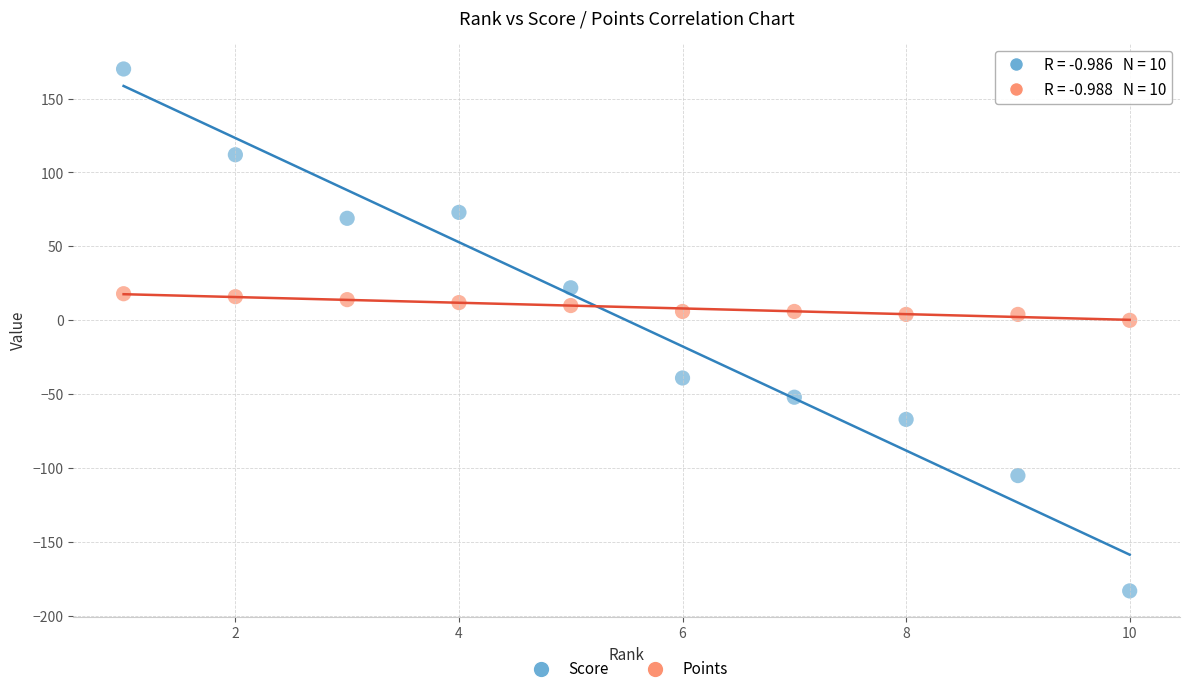

Which series contains the highest Y value?

Score